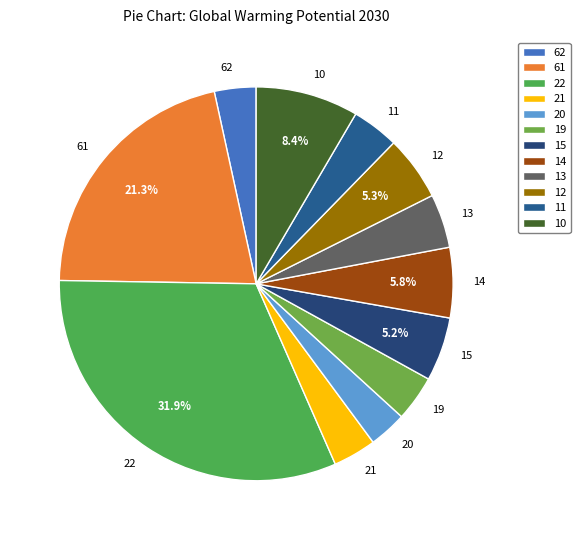

Which has a higher value, 14 or 19?

14